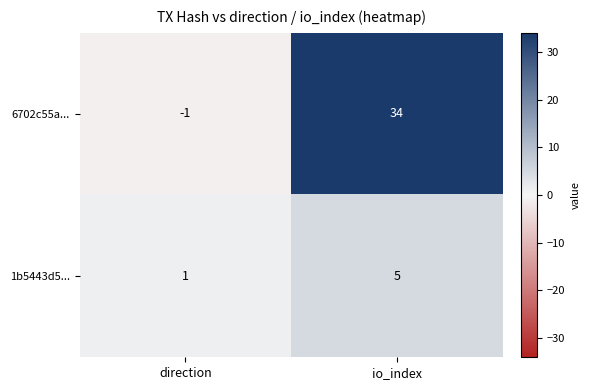

List the series in order of their overall mean, lowest first.

1b5443d5..., 6702c55a...